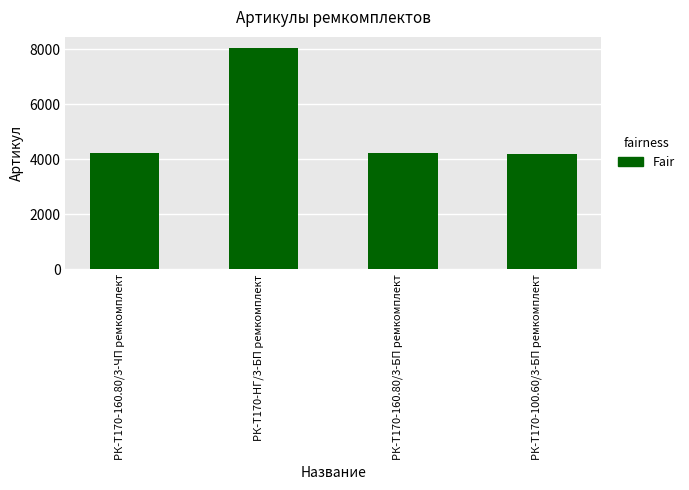

The value at РК-Т170-НГ/3-БП ремкомплект is 8039. True or false?

True